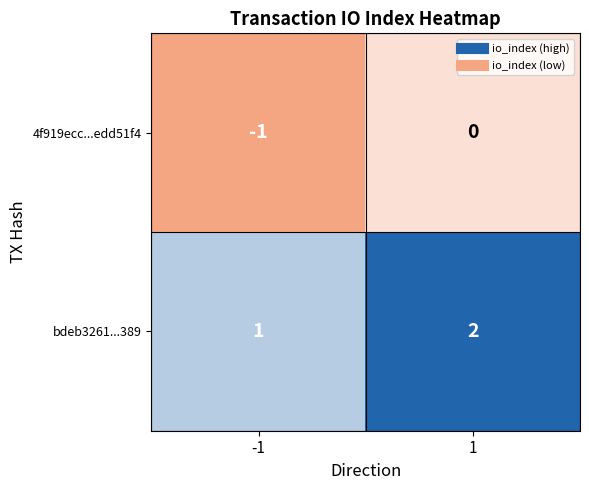

Is it true that bdeb3261...389 equals 2 at 1?

True